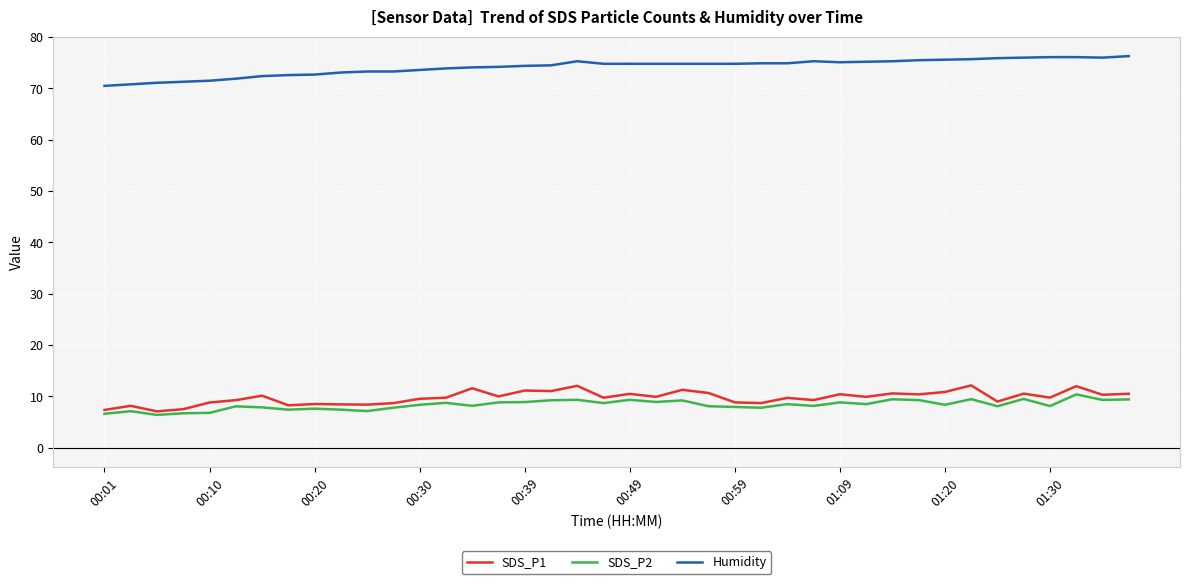

True or false: SDS_P1 and Humidity intersect in this chart.

False